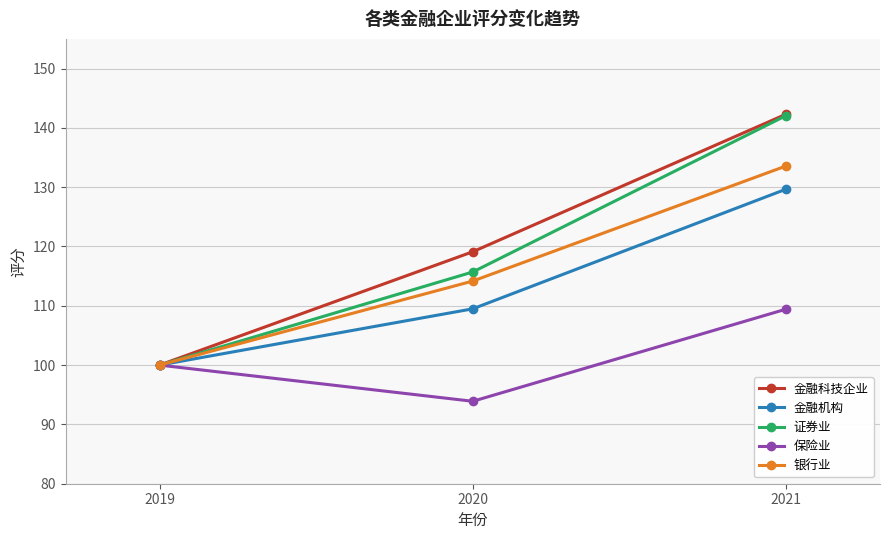

Which series changed the most between 2020 and 2021?

证券业